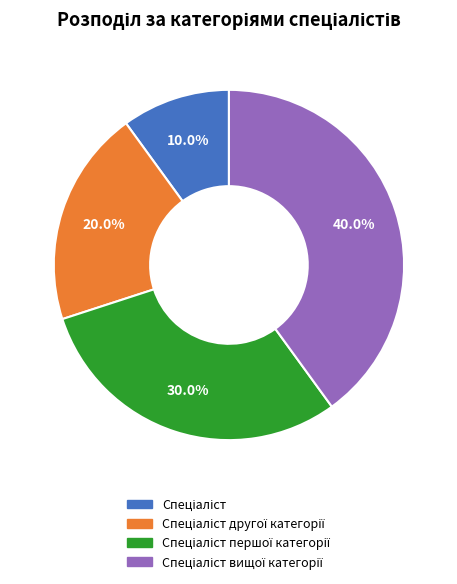

Is there a majority slice in this chart?

No